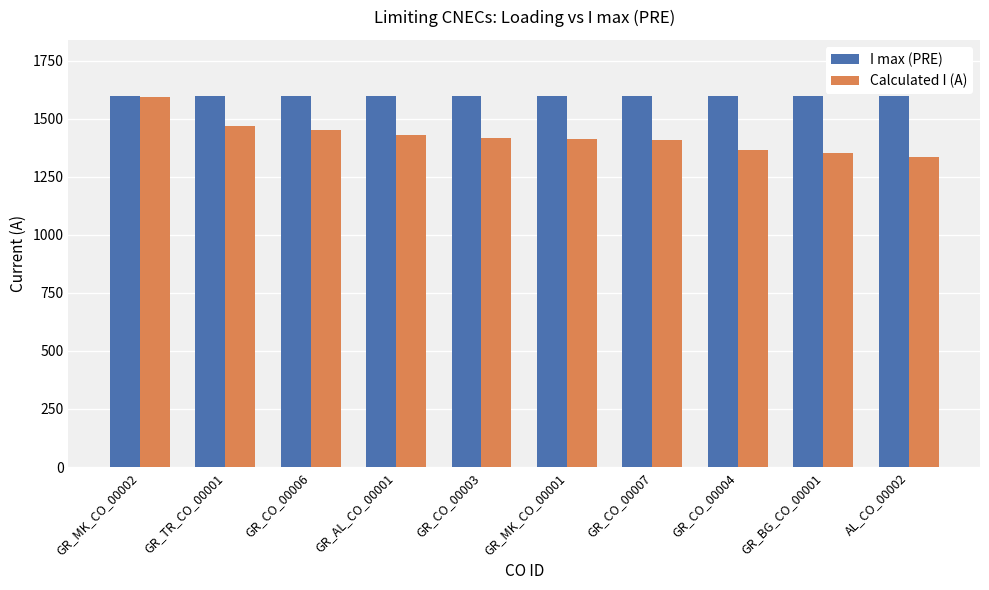

At which label does Calculated I (A) first exceed 1416?

GR_MK_CO_00002